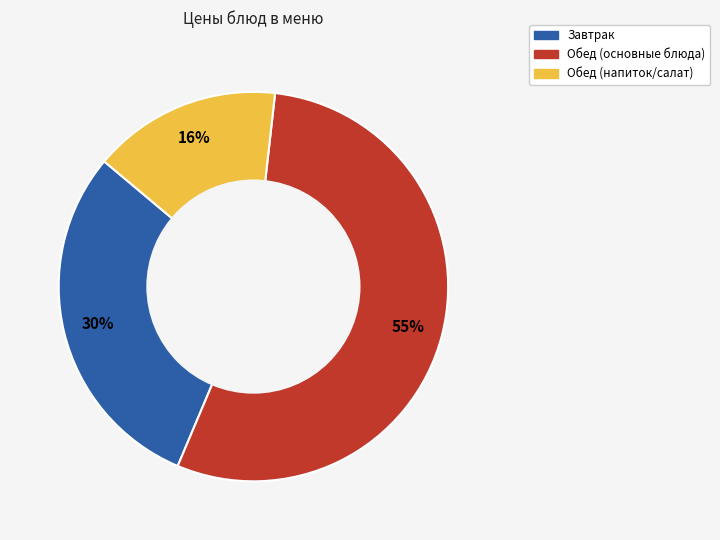

To the nearest percent, what is the average slice percentage?

33%